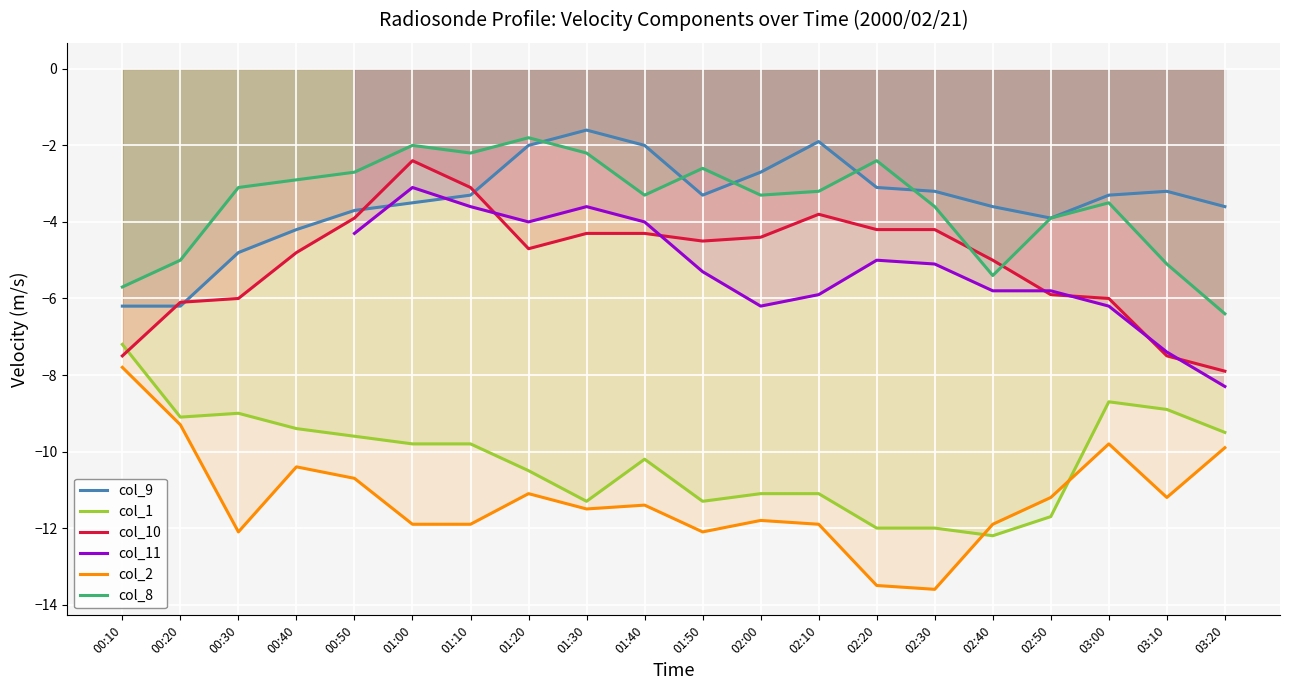

What is the value of the col_9 point at the 15th from the left?

-3.2